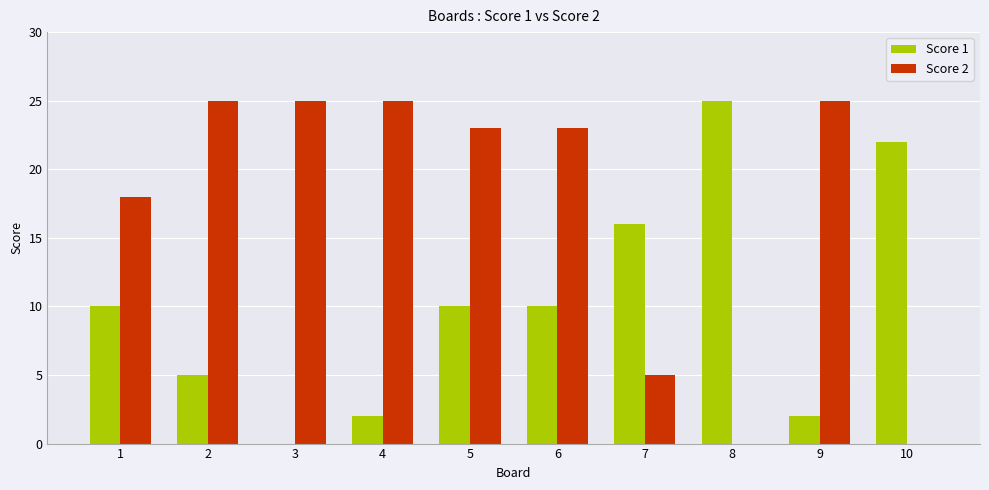

What is the sum of the Score 1 values at 6 and 1?

20